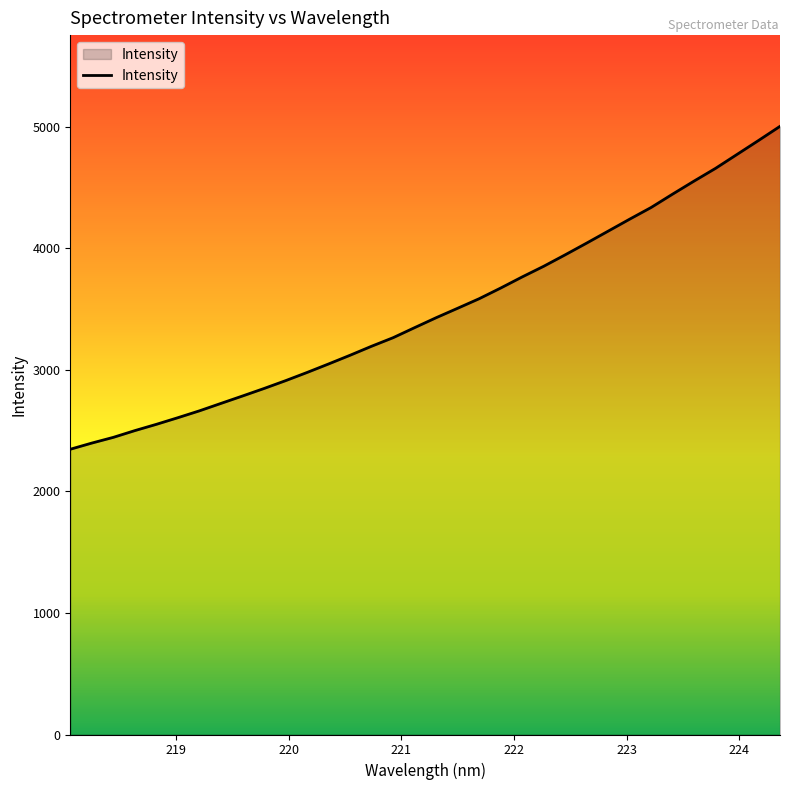

What is the greatest value displayed?

5005.1